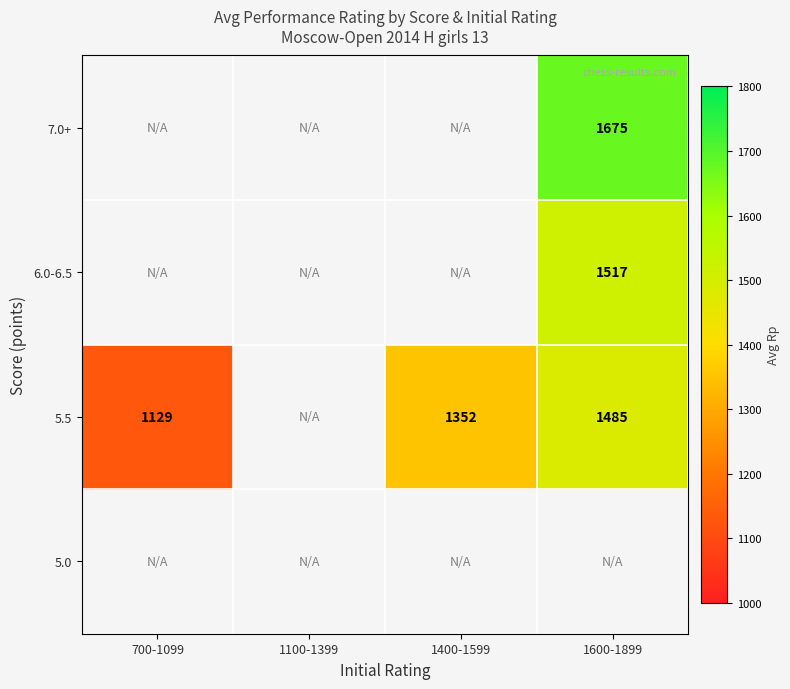

Is it true that 5.5 equals 1129 at 700-1099?

True